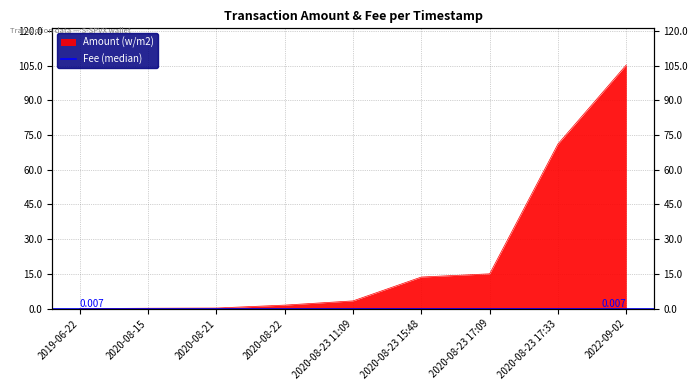

Where is the data nearest to the value 52?

2020-08-23 17:33